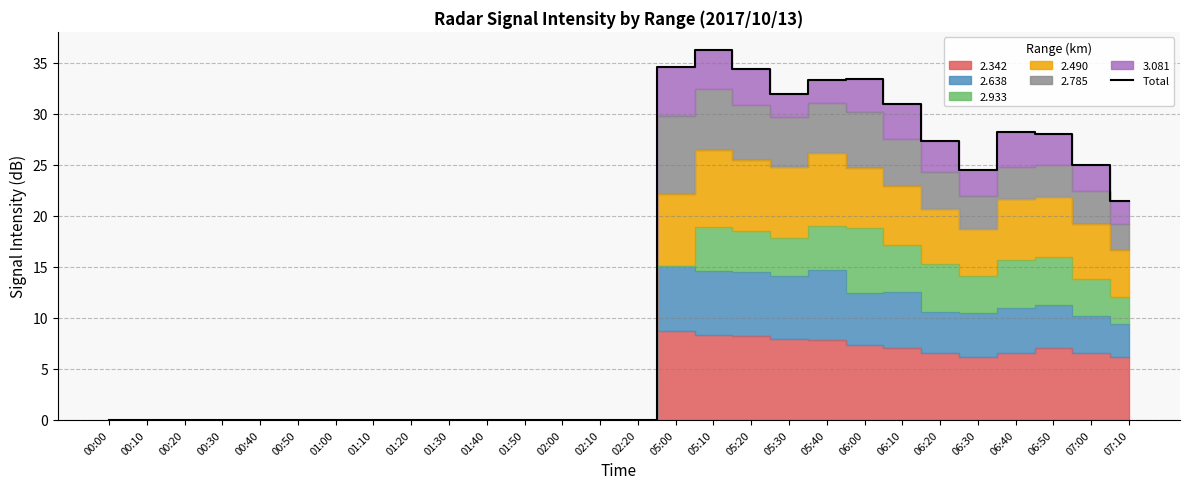

Reading left to right, transcribe all the data shown in this chart.

00:00=0.0	00:10=0.0	00:20=0.0	00:30=0.0	00:40=0.0	00:50=0.0	01:00=0.0	01:10=0.0	01:20=0.0	01:30=0.0	01:40=0.0	01:50=0.0	02:00=0.0	02:10=0.0	02:20=0.0	05:00=34.6	05:10=36.2	05:20=34.4	05:30=31.9	05:40=33.3	06:00=33.4	06:10=30.9	06:20=27.3	06:30=24.5	06:40=28.2	06:50=28.0	07:00=25.0	07:10=21.4